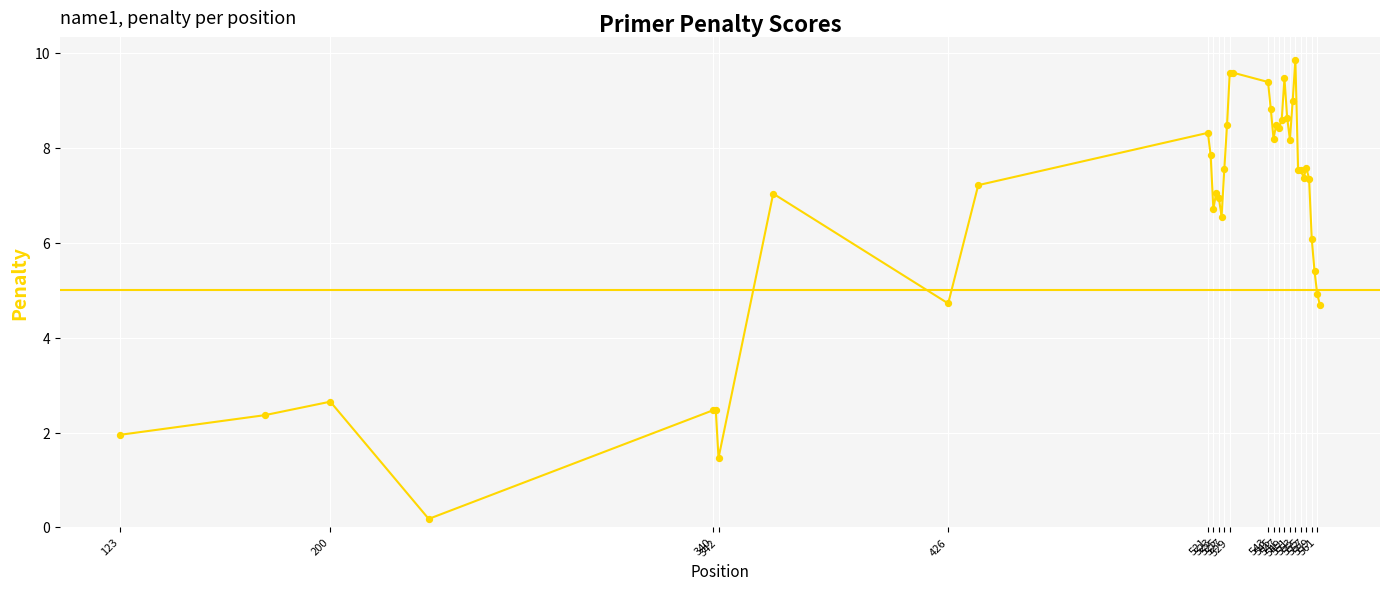

What is the maximum value shown in the chart?

9.9